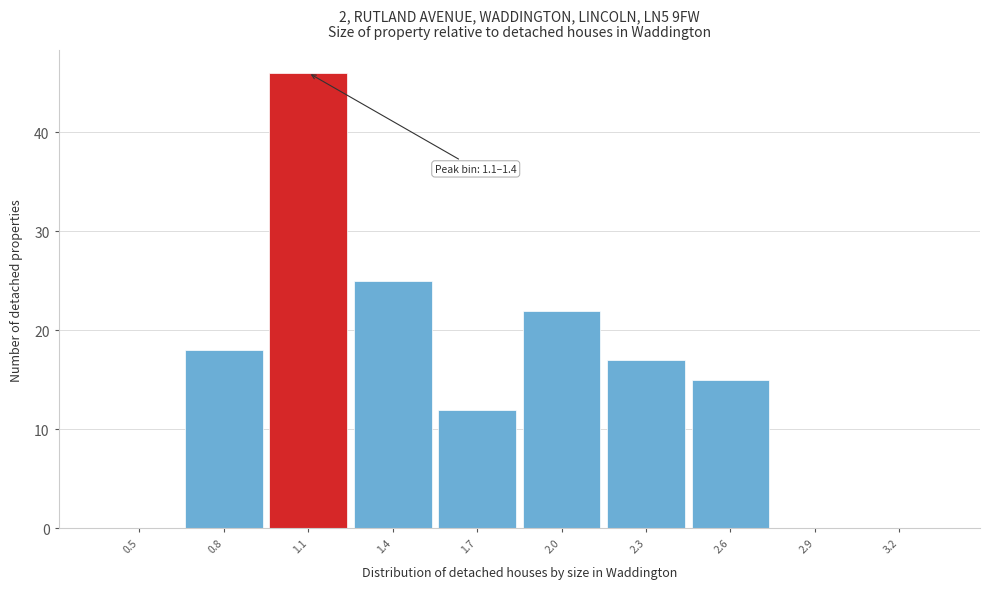

Reading right to left, transcribe all the data shown in this chart.

3.2=0	2.9=0	2.6=15	2.3=17	2.0=22	1.7=12	1.4=25	1.1=46	0.8=18	0.5=0